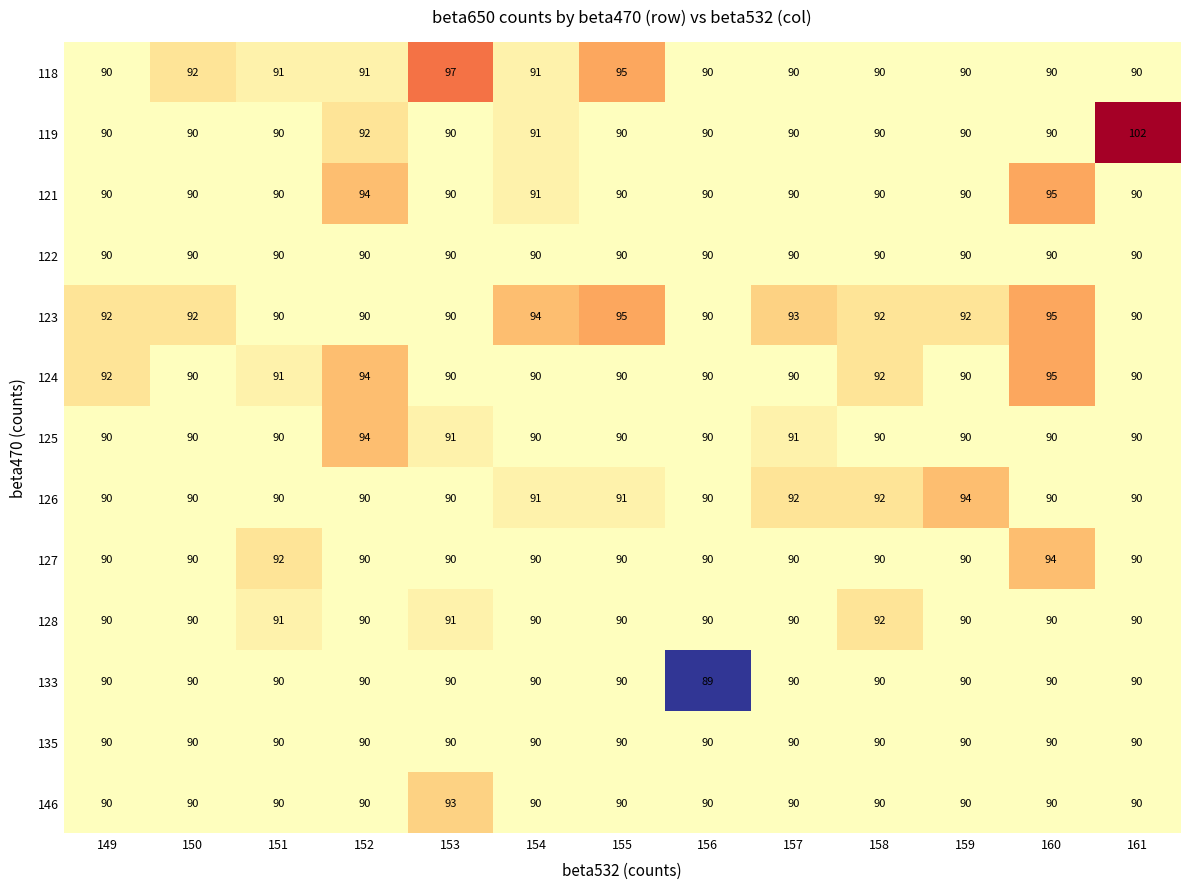

What is the average value of the 146 series?

90